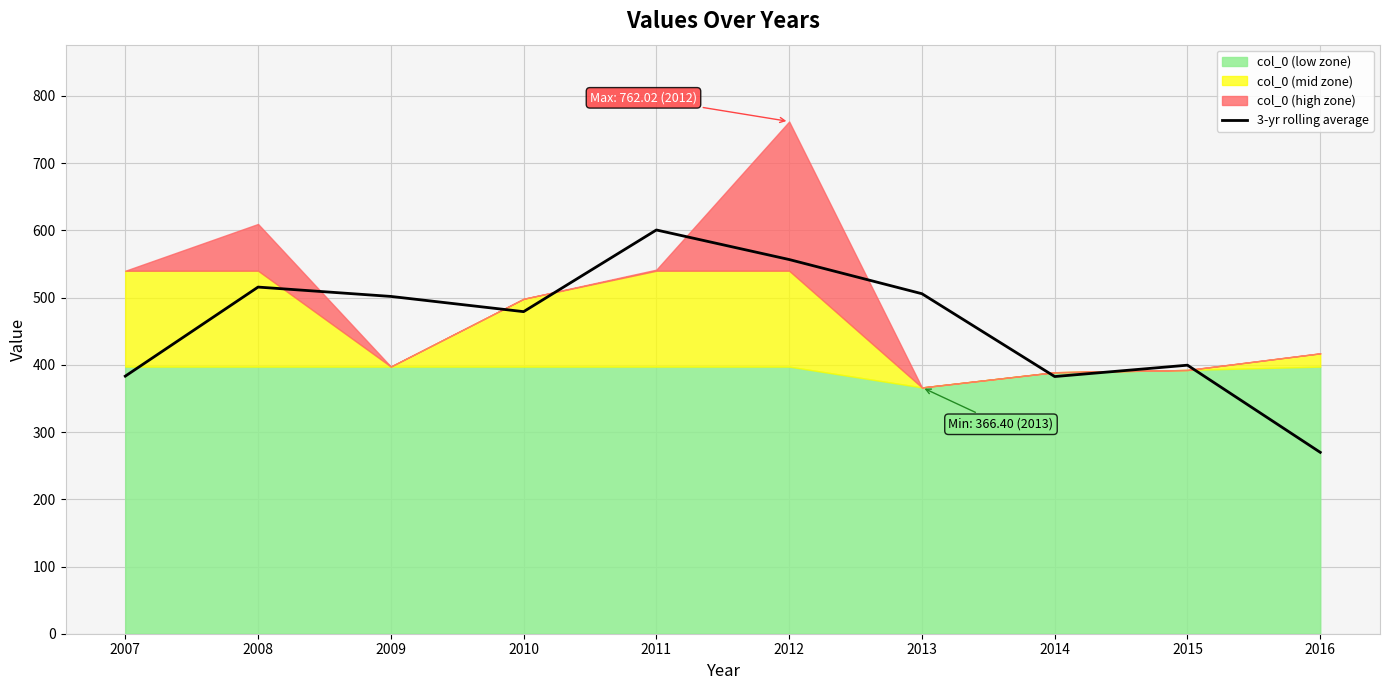

True or false: the data has more than 2 interior local peaks.

True